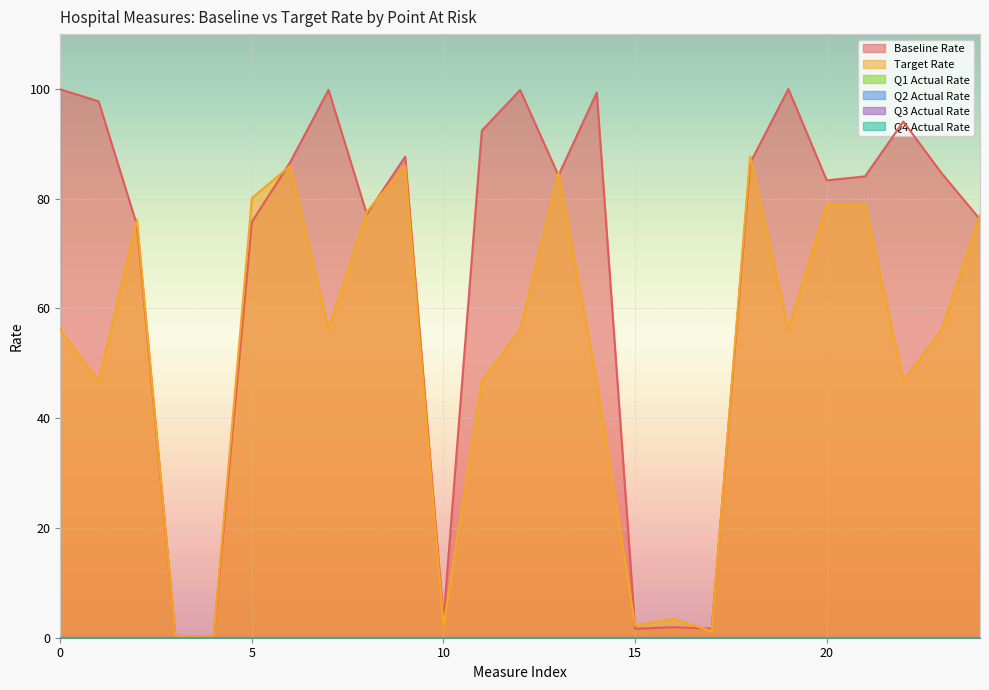

Which category has the highest value across all series?

19